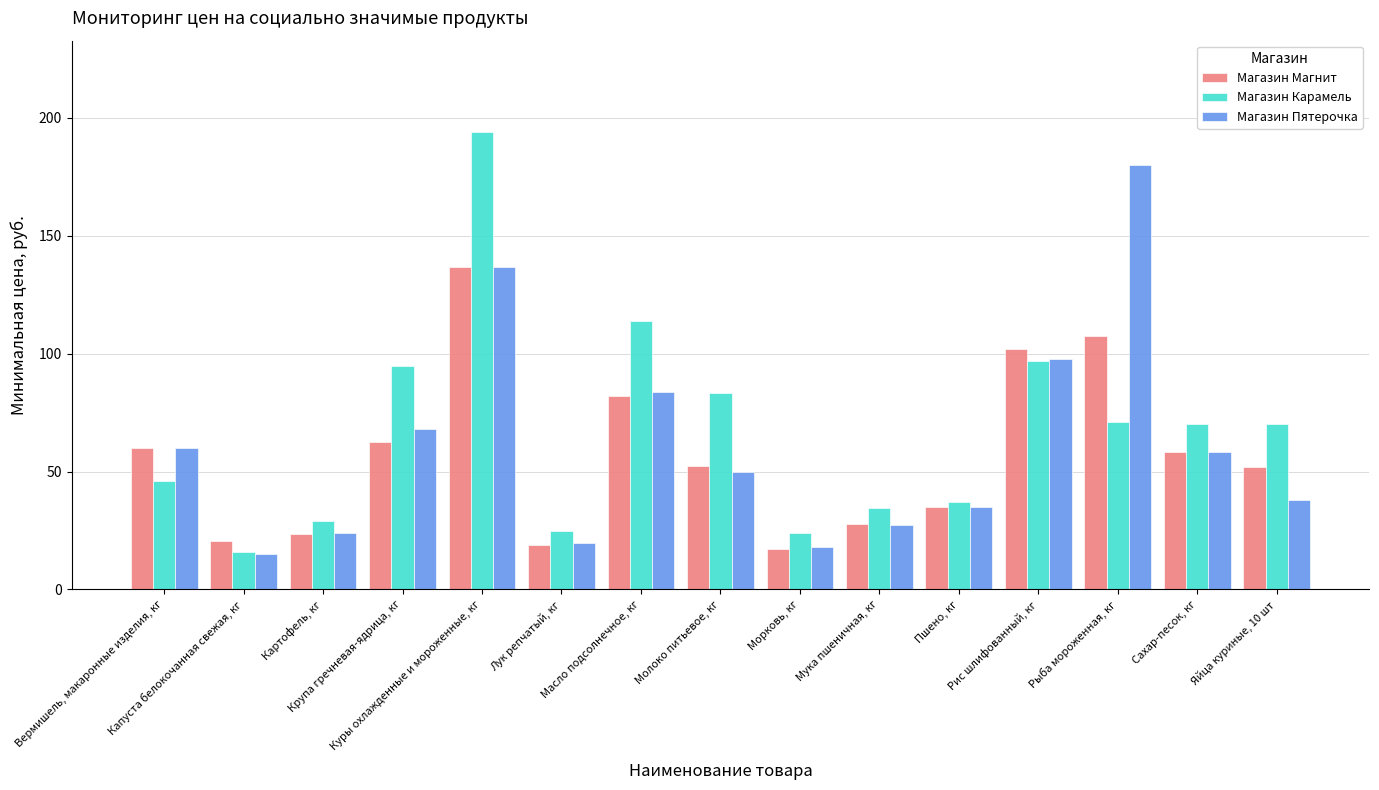

Which series has the widest spread of values?

Магазин Карамель